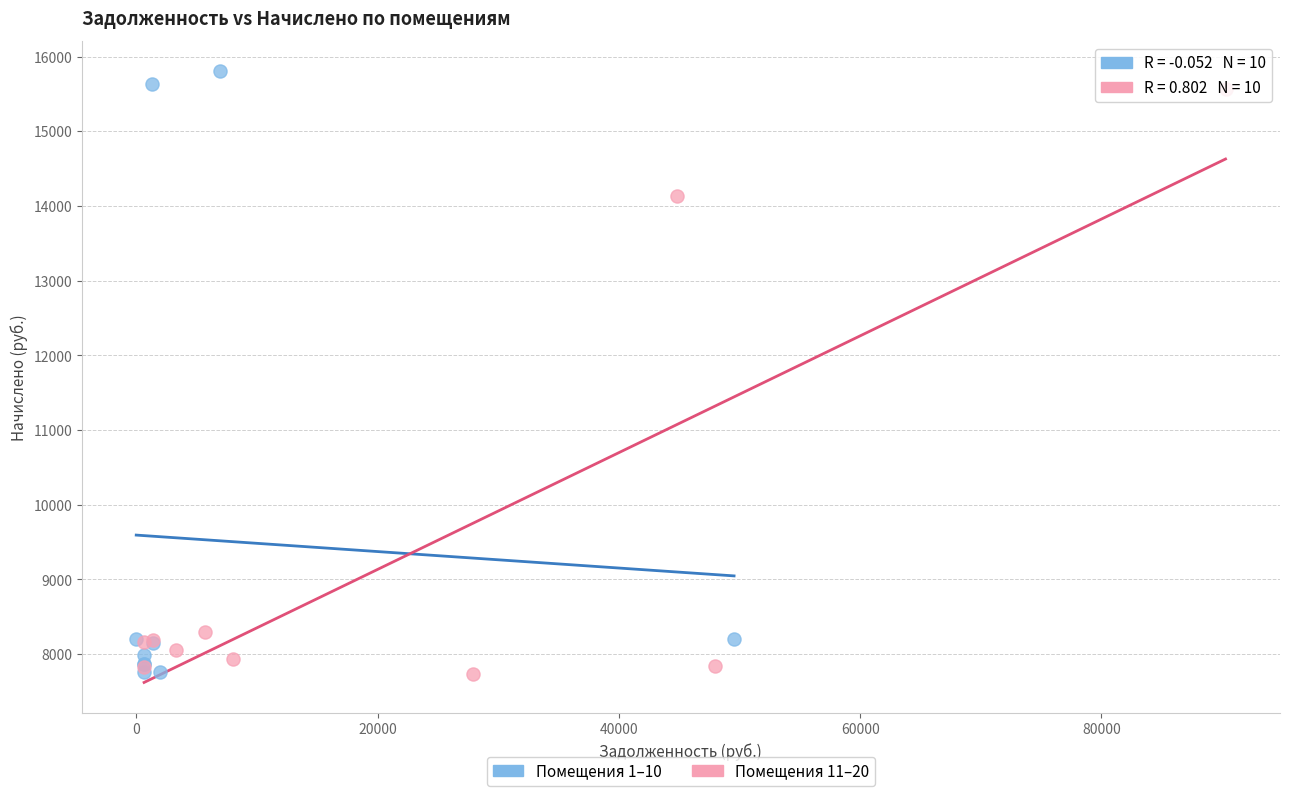

Which series reaches the maximum Y coordinate?

Помещения 1–10